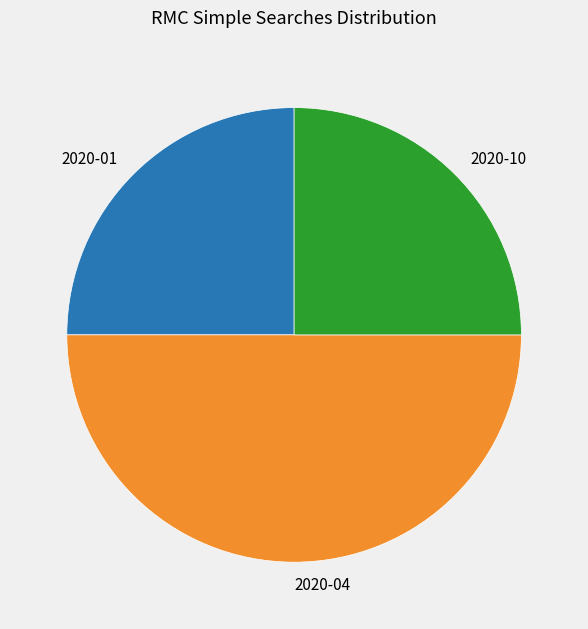

Is it true that 2020-01 is 25% of the pie?

True